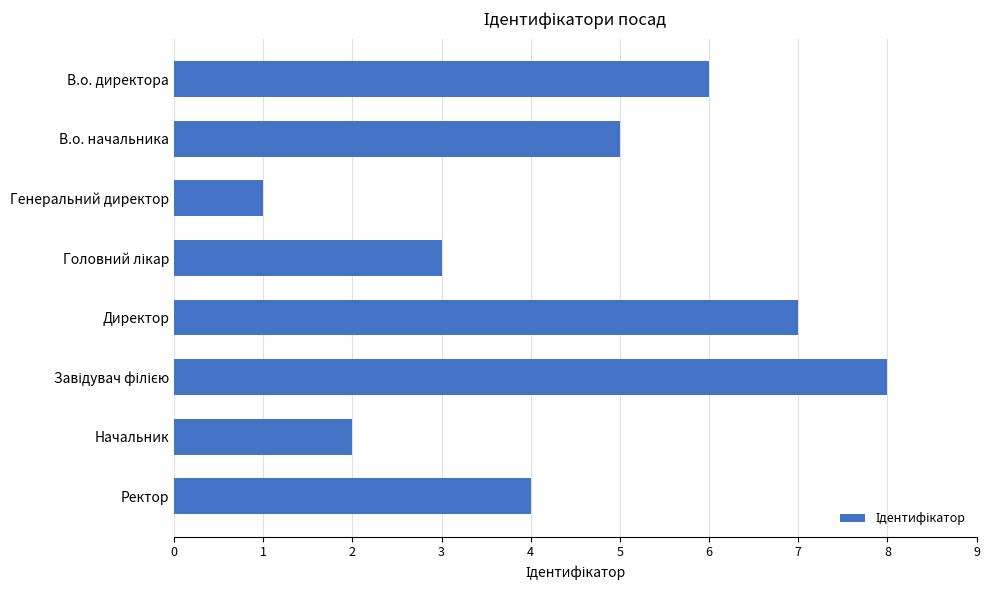

Count the values in the range 3 to 7.

5